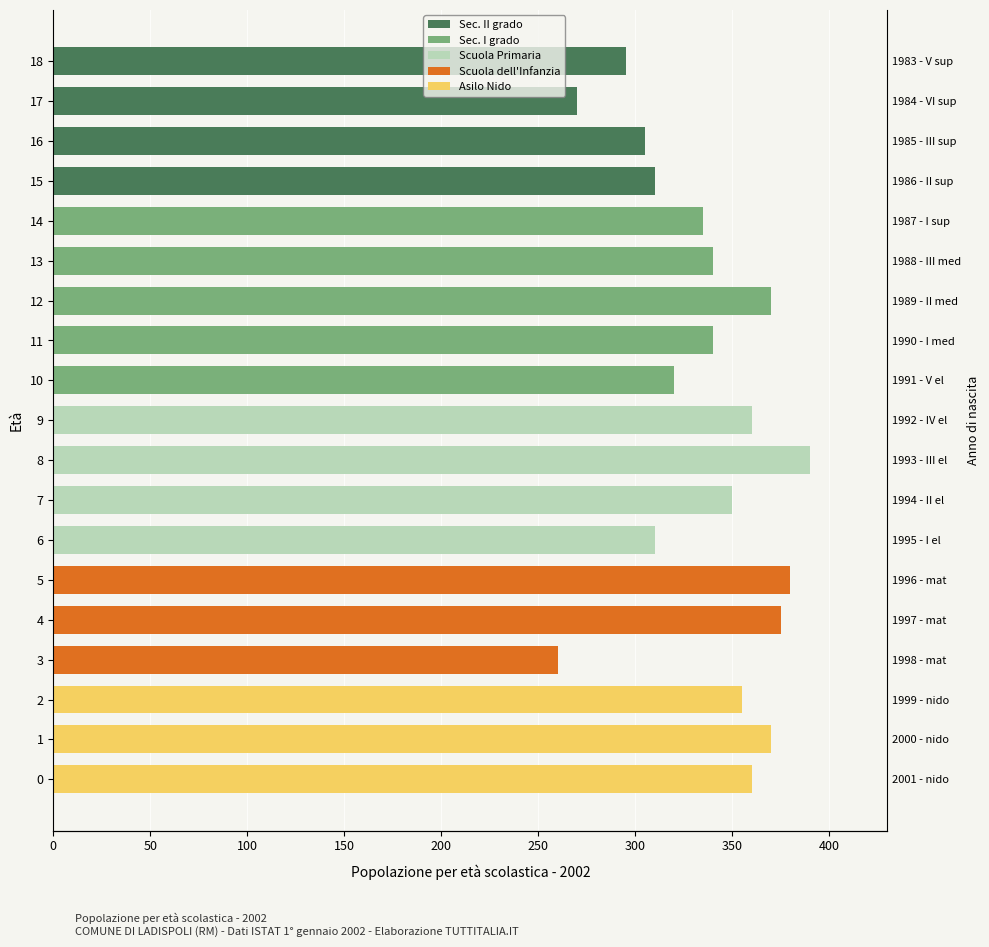

What is the greatest value displayed?

390